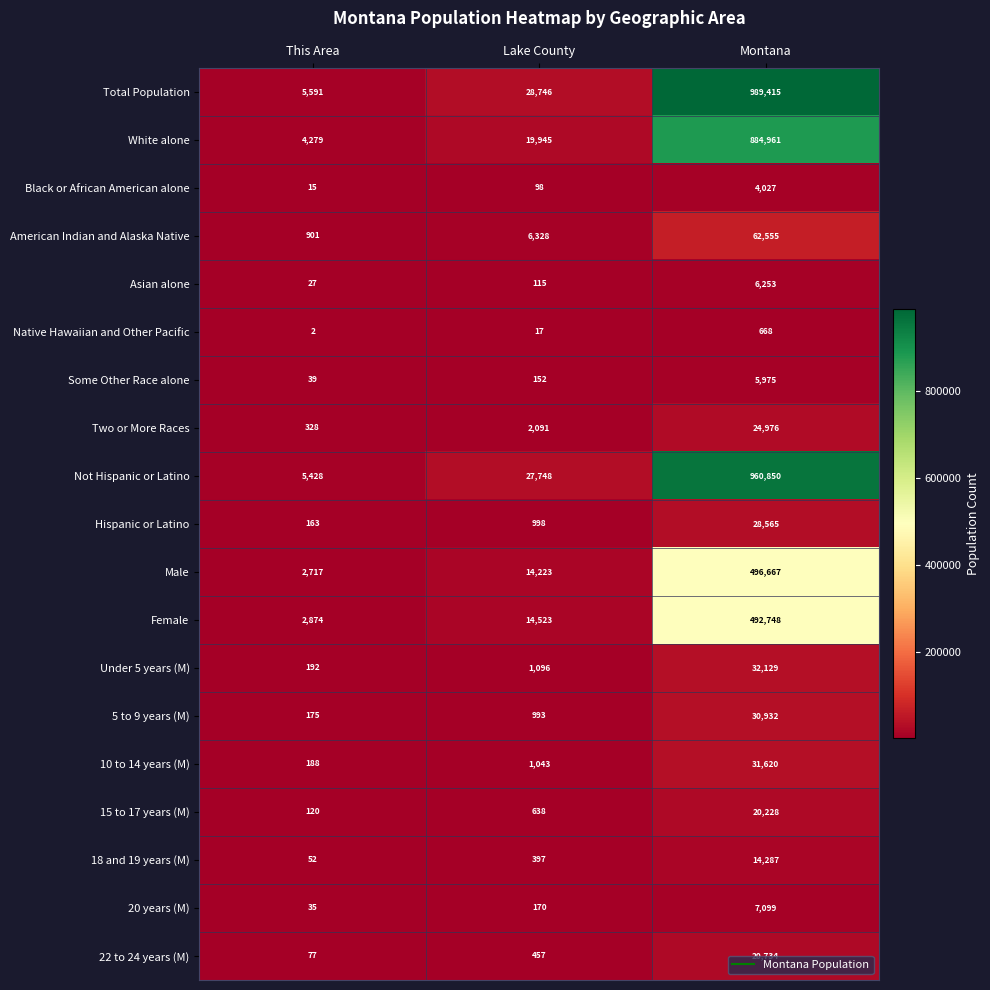

Is it true that Two or More Races equals 88 at This Area?

False